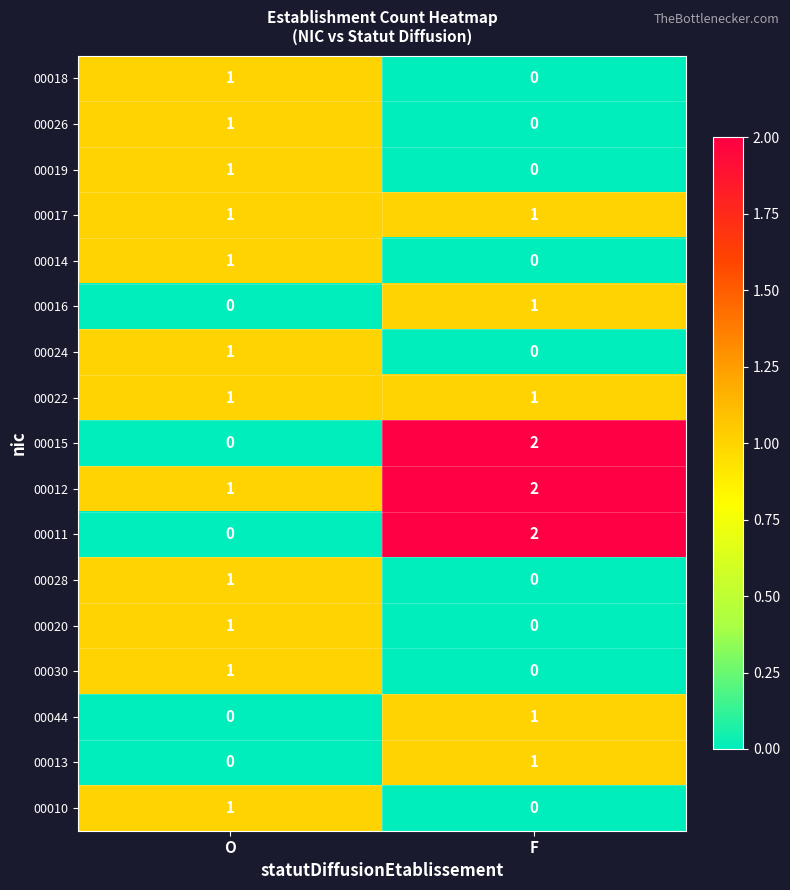

The value of 00011 at F is 1. True or false?

False